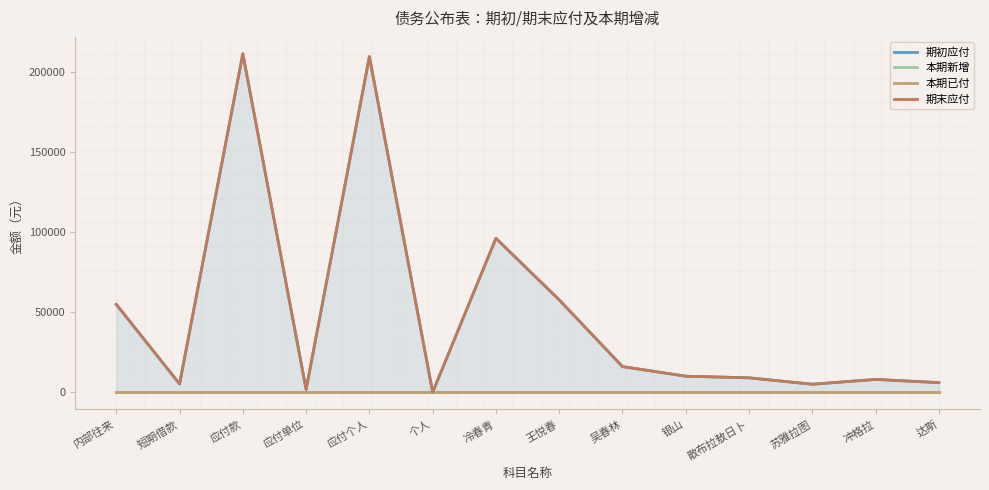

What is the difference between the 期末应付 values at 内部往来 and 吴春林?

38792.1